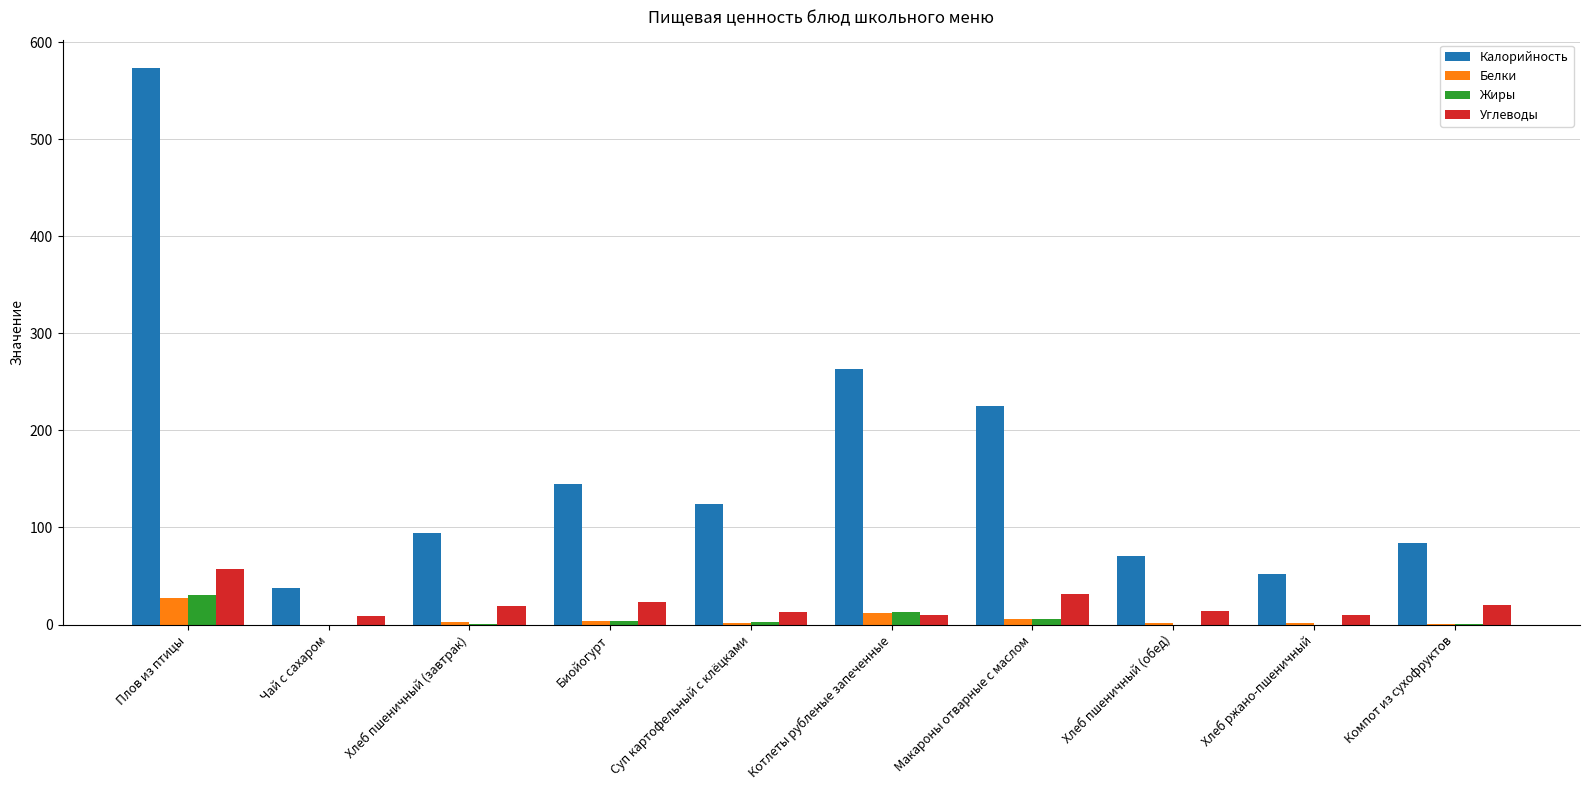

What is the maximum value shown in the chart?

573.8